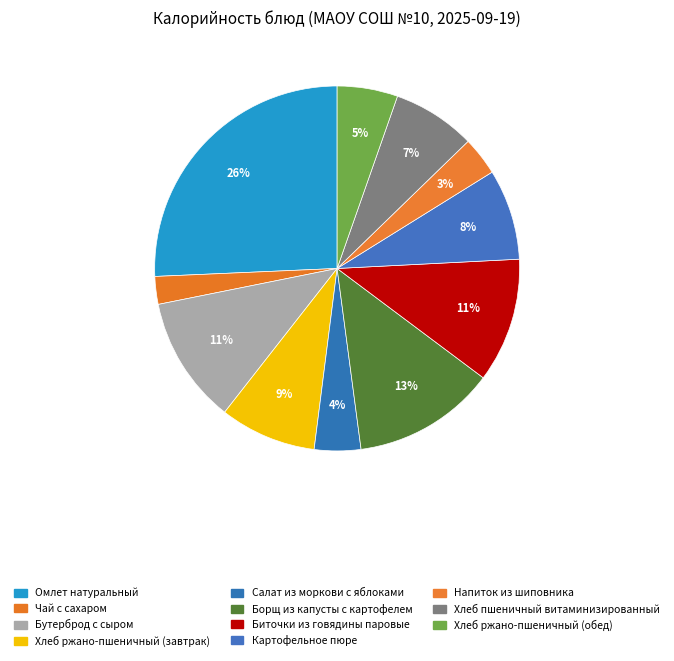

Count the number of slices in the pie.

11